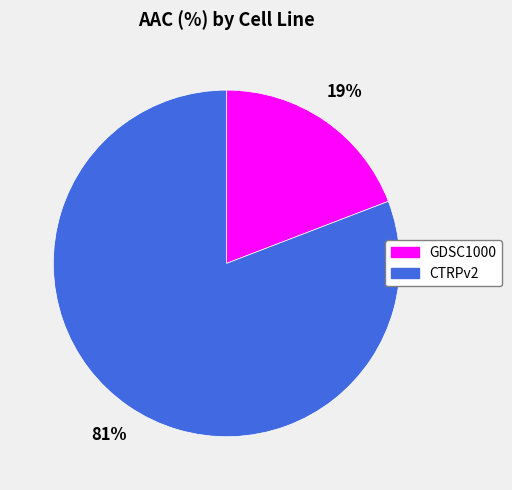

Is GDSC1000 the majority of the pie?

No